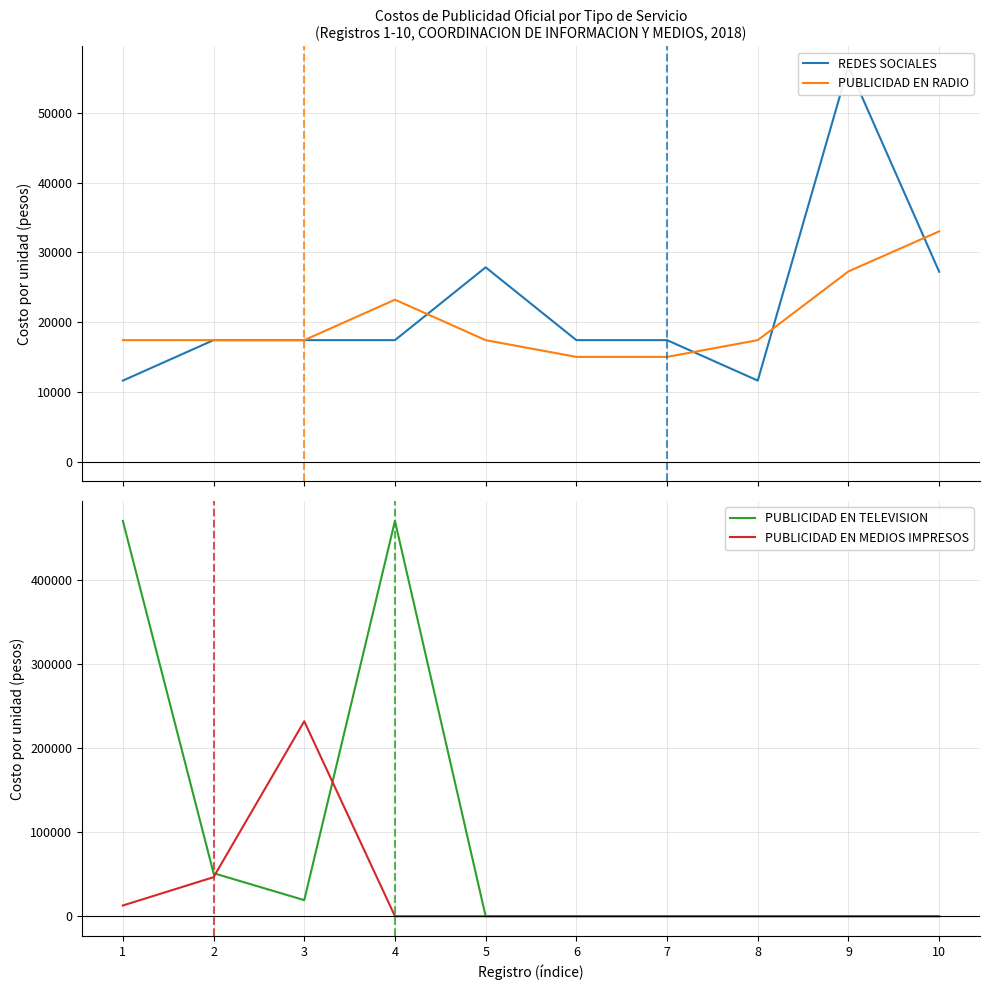

Is it true that PUBLICIDAD EN MEDIOS IMPRESOS equals 84841 at 4?

False